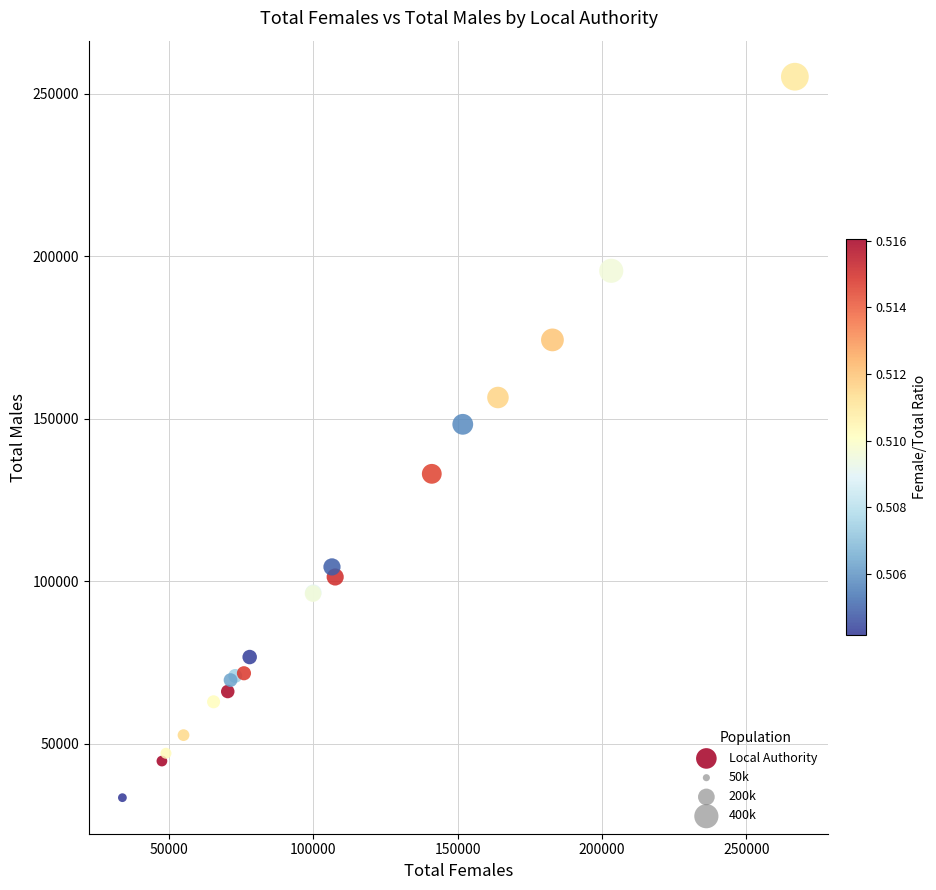

What Y value in the scatter plot is closest to 144364?

148331